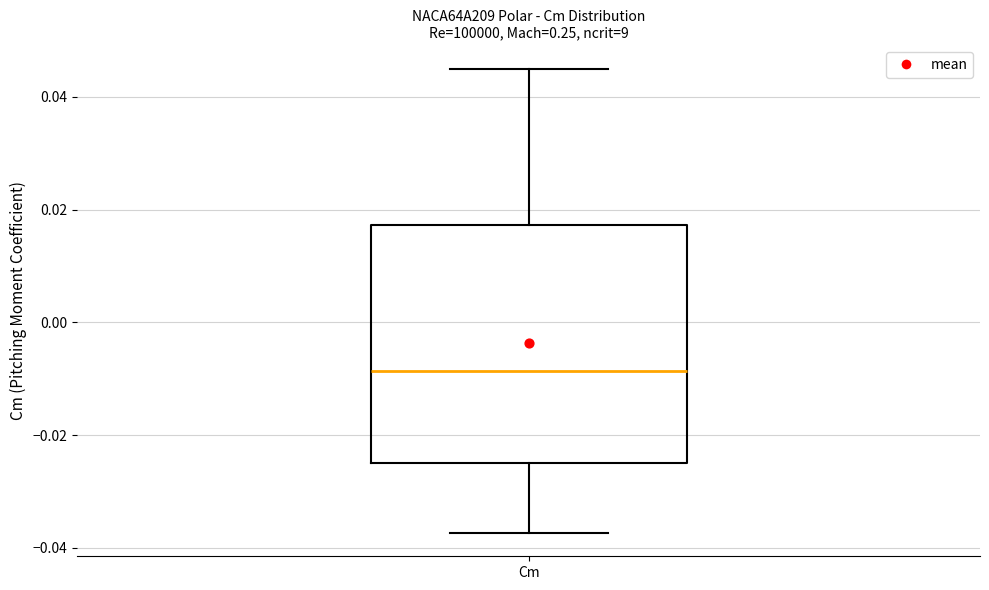

Read this box plot against the y-axis: the position of the median line, the range covered by the box, and the ends of both whiskers. The values are not printed on the chart, so give them approximately, as read against the axis.

median -0.008, box -0.024 to 0.018, whiskers -0.038 to 0.046